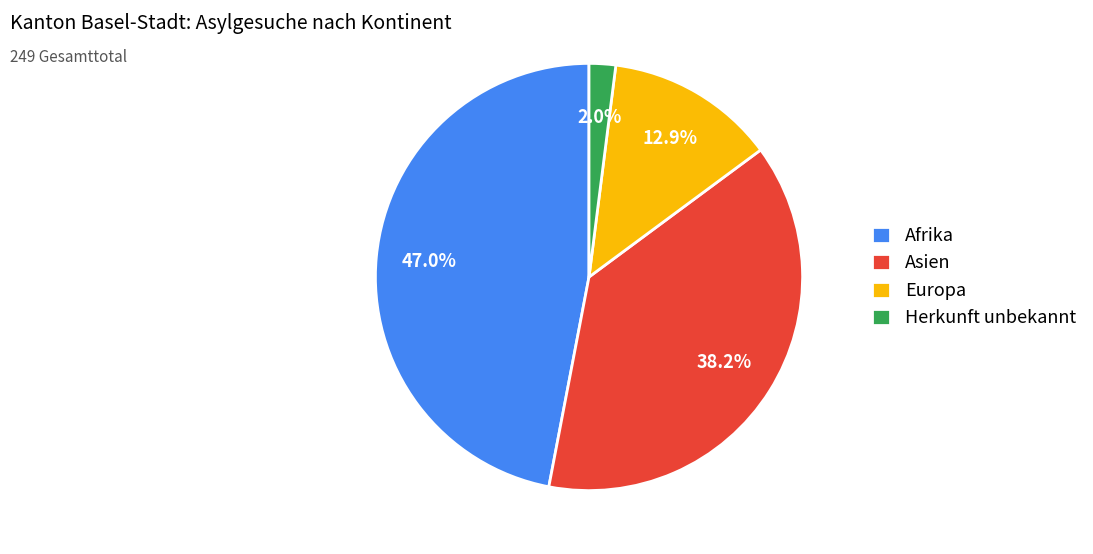

To the nearest percent, what is the difference between the largest and smallest slice percentages?

45%